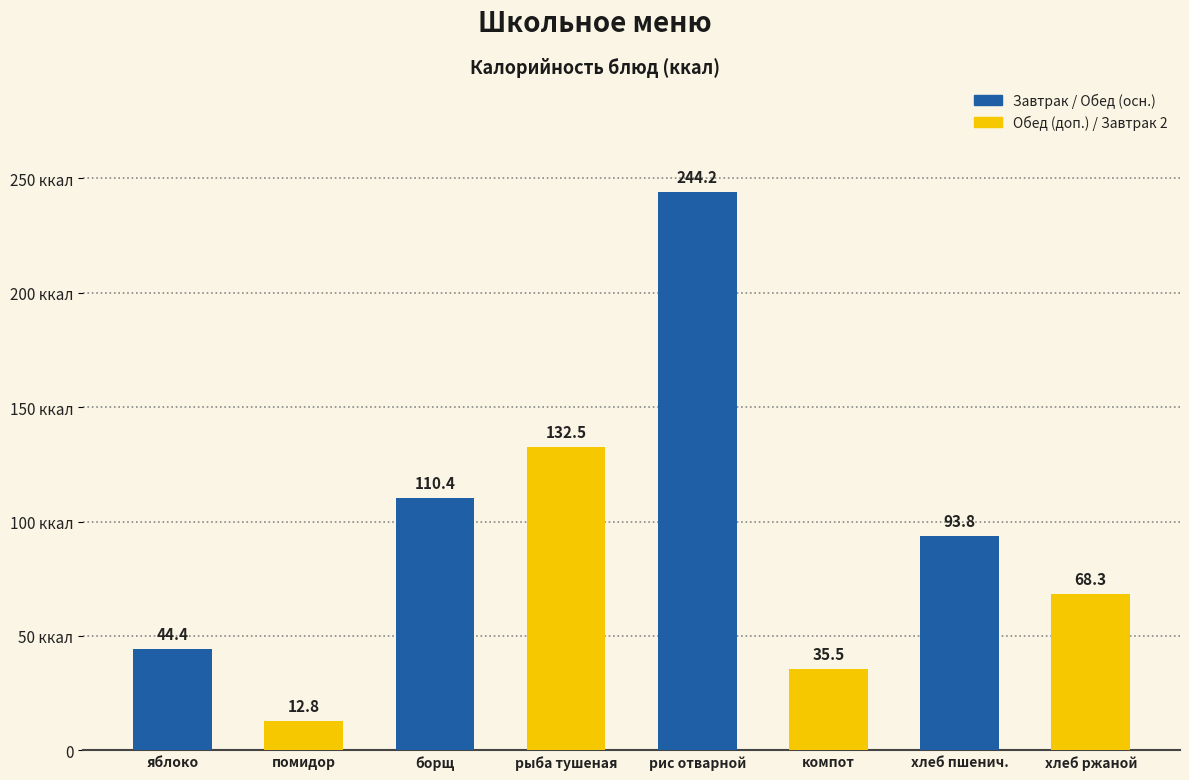

The value at помидор is 12.8. True or false?

True